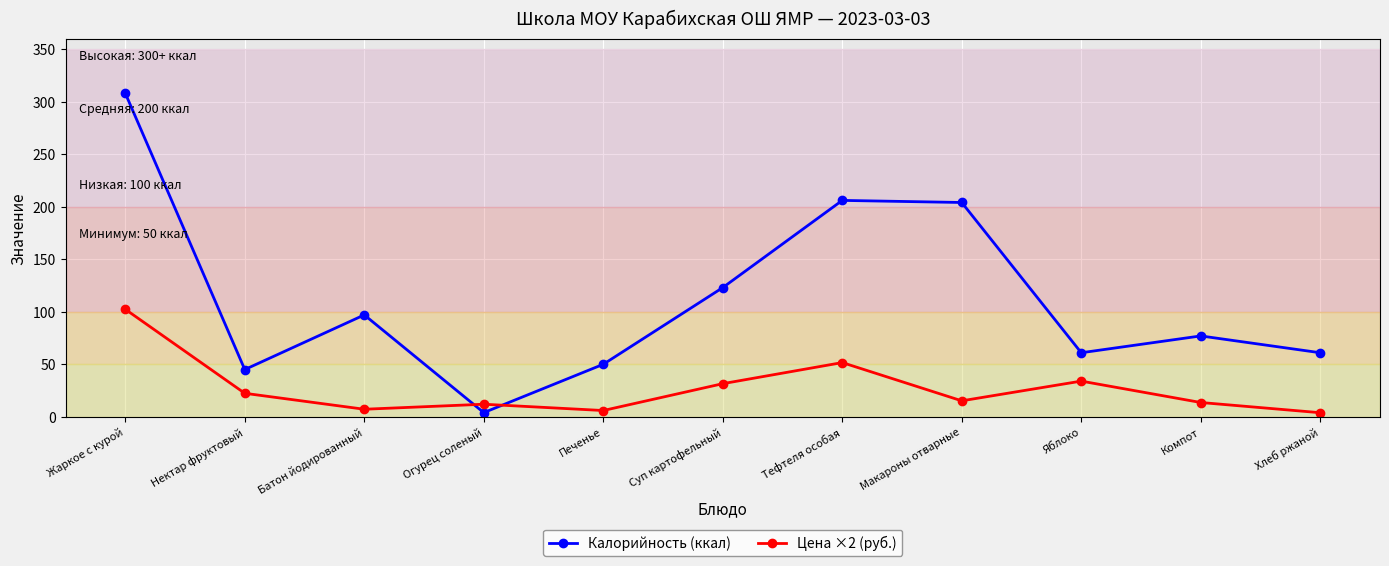

What is the average value of the Калорийность (ккал) series?

112.4